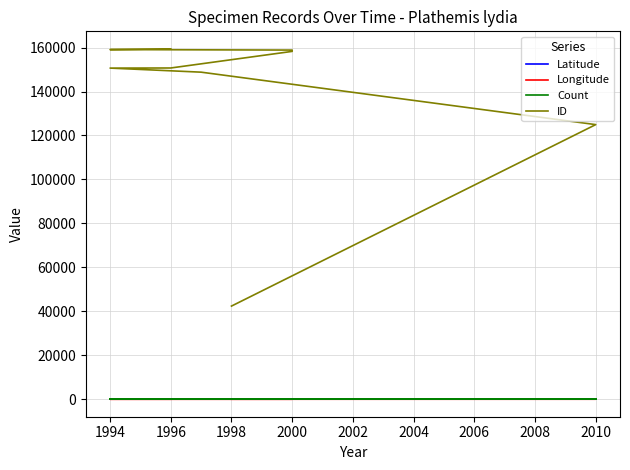

Rank the series by their maximum value, from highest to lowest.

ID, Latitude, Count, Longitude